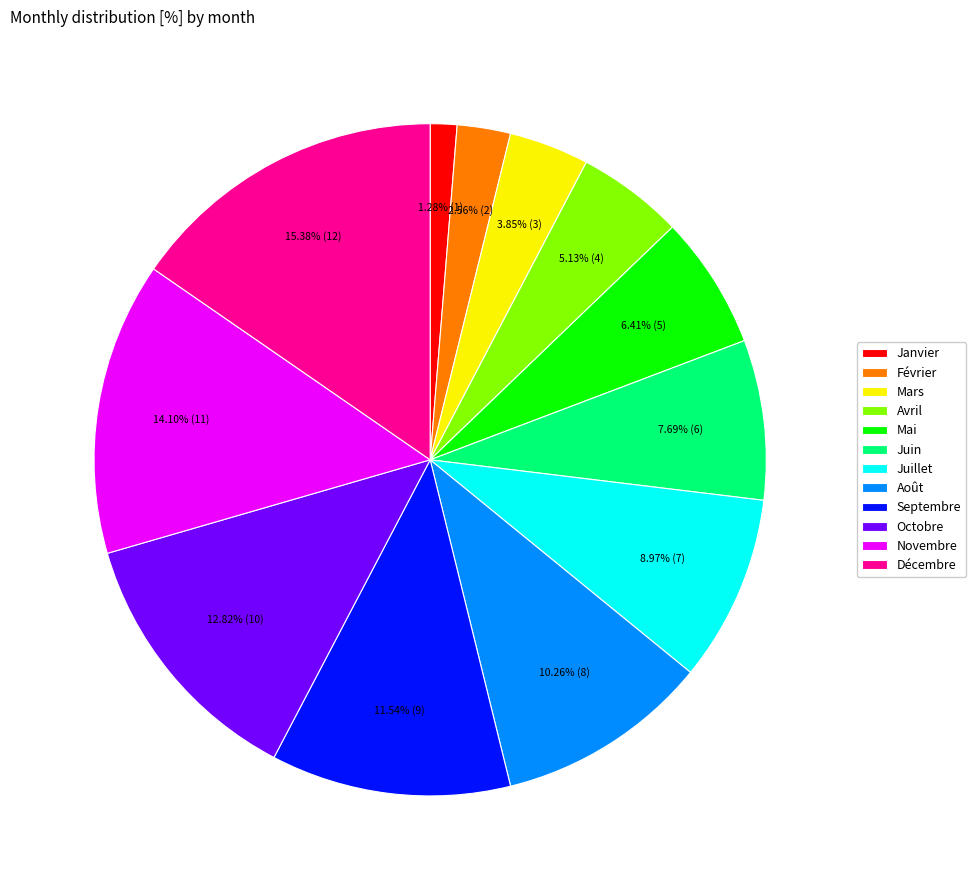

To the nearest percent, what is the combined percentage of Septembre and Juillet?

21%